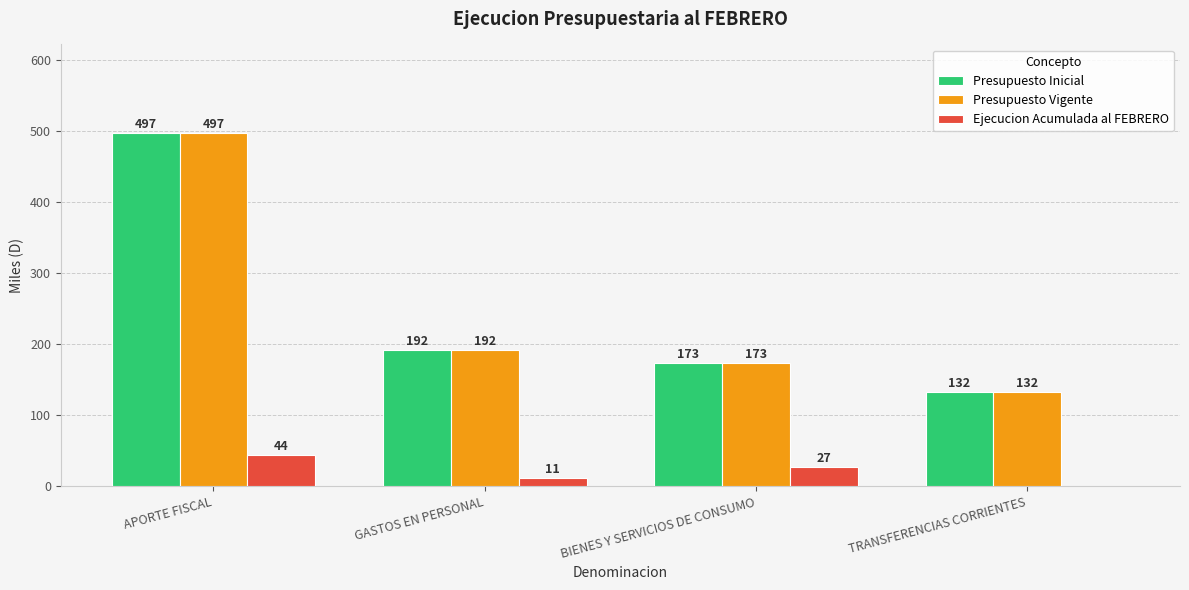

At which label does Presupuesto Inicial reach its peak?

APORTE FISCAL